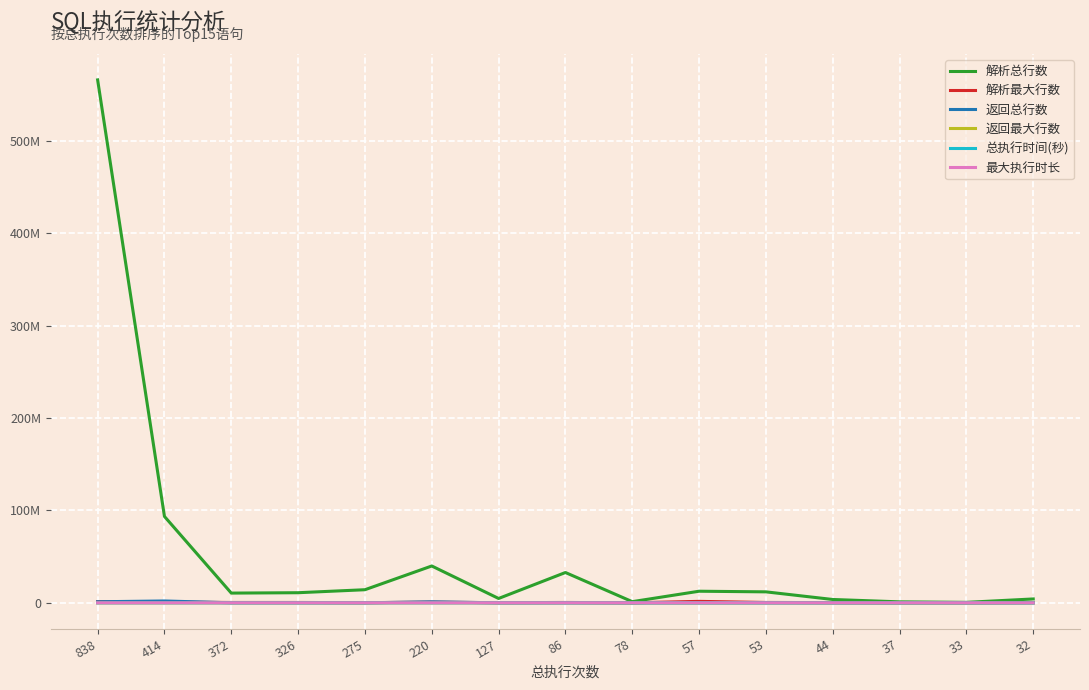

Is it true that 返回总行数 equals 5175 at 32?

True